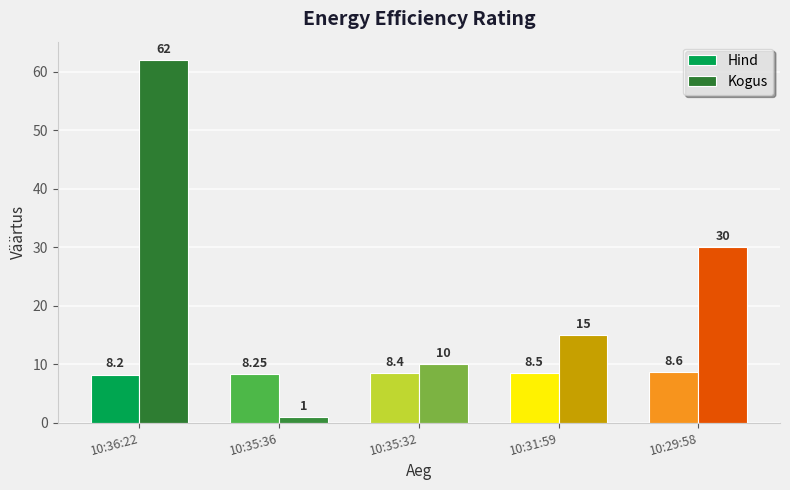

Which series has the widest spread of values?

Kogus